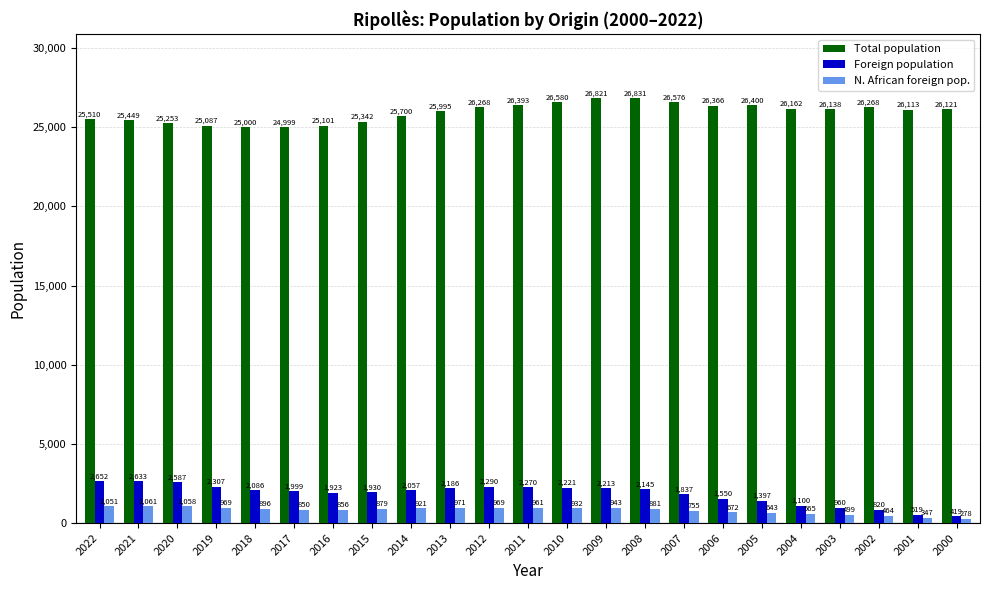

Is it true that Total population equals 14499 at 2021?

False